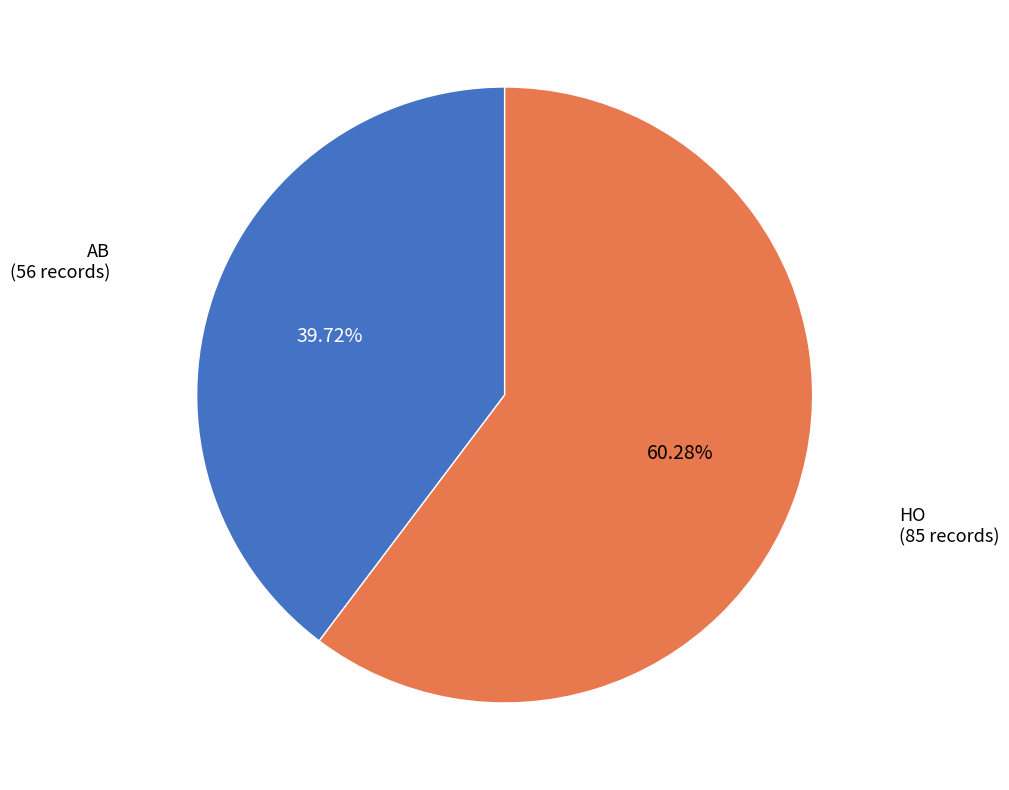

How many segments does this pie chart have?

2